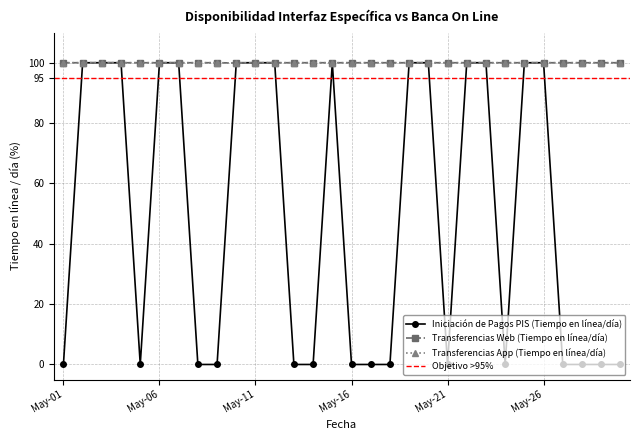

The Transferencias Web (Tiempo en línea/día) series shows 170.1 at 2022-05-15. True or false?

False